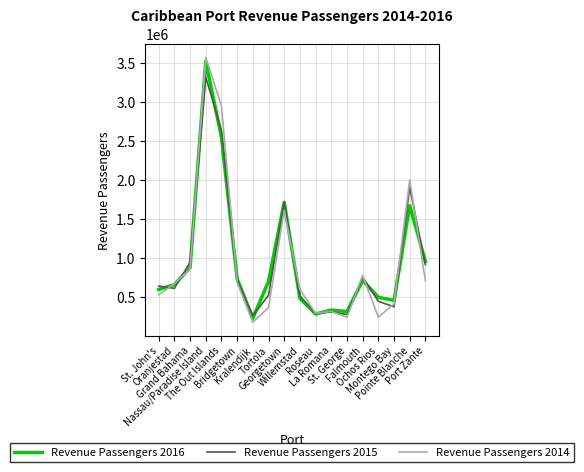

What is the approximate value of Revenue Passengers 2014 at Port Zante, to the nearest 50?

701450